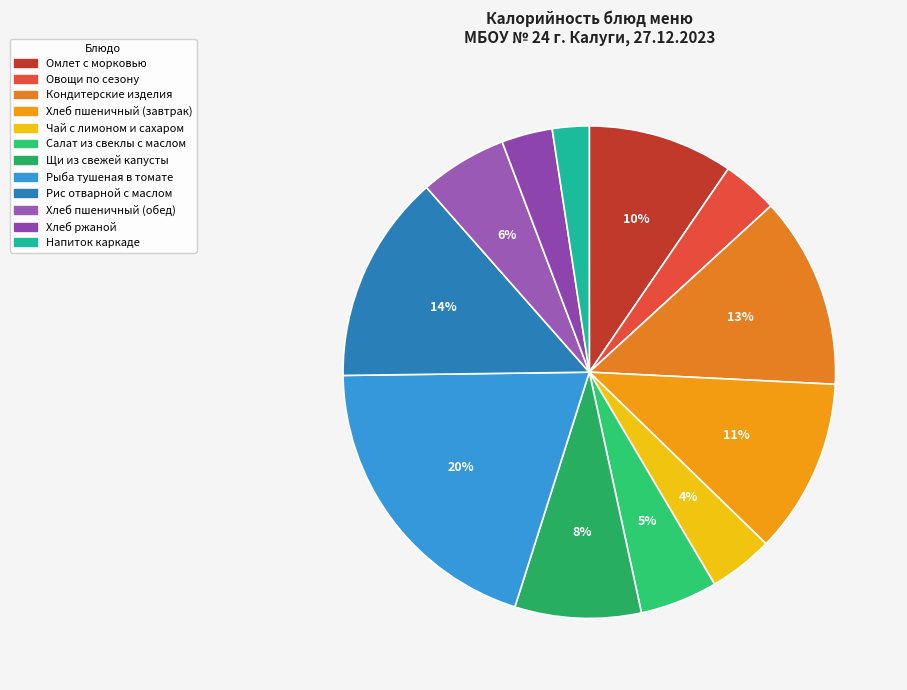

What portion of the pie excludes Рис отварной с маслом?

86.3%